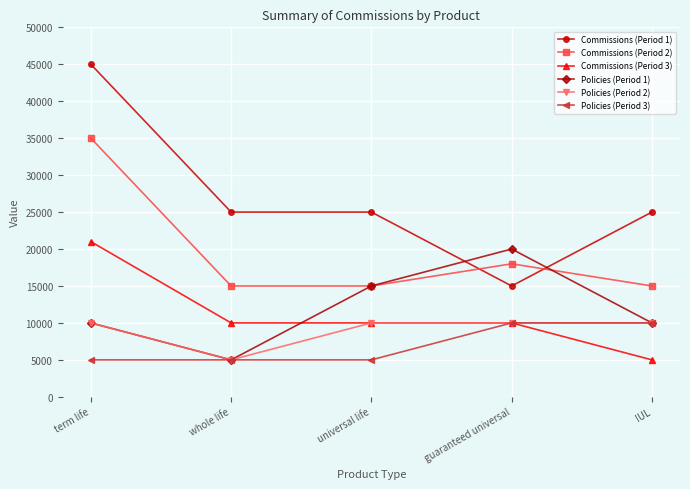

What is the difference between the Policies (Period 3) values at universal life and guaranteed universal?

5000